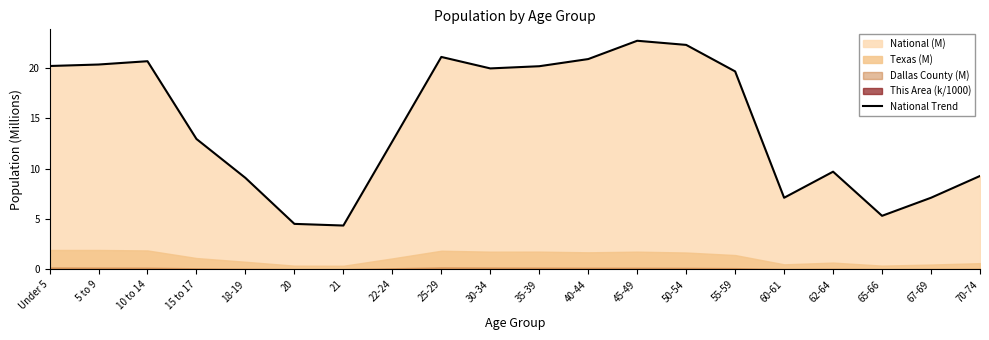

What is the difference between the values at 18-19 and 67-69?

2.0